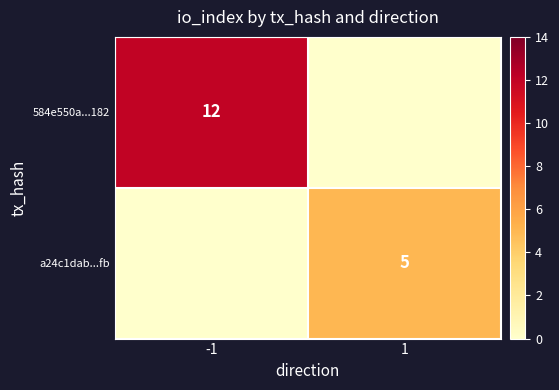

The 584e550a...182 series shows 12 at -1. True or false?

True